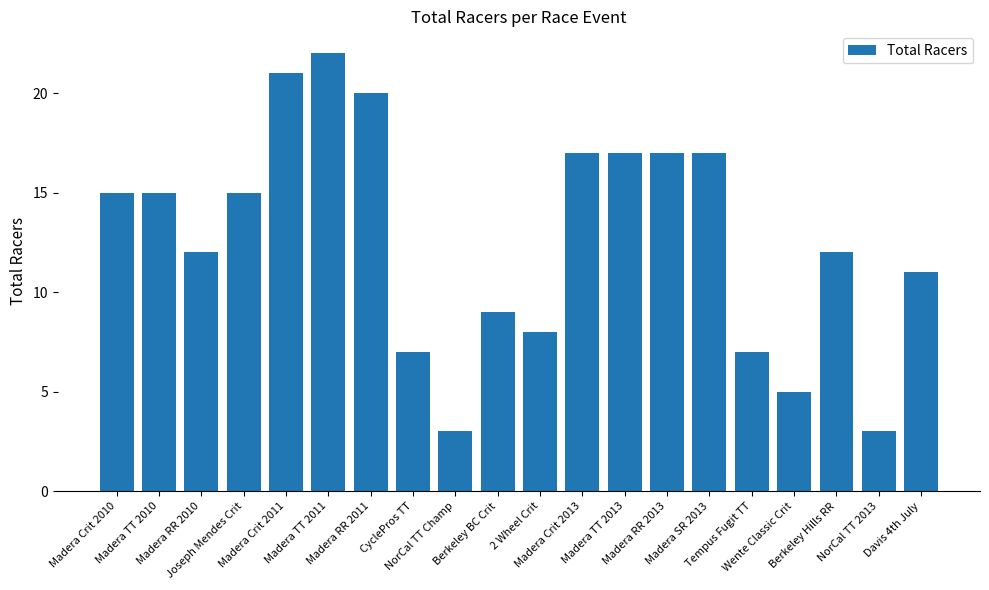

Reading left to right, transcribe all the data shown in this chart.

15	15	12	15	21	22	20	7	3	9	8	17	17	17	17	7	5	12	3	11